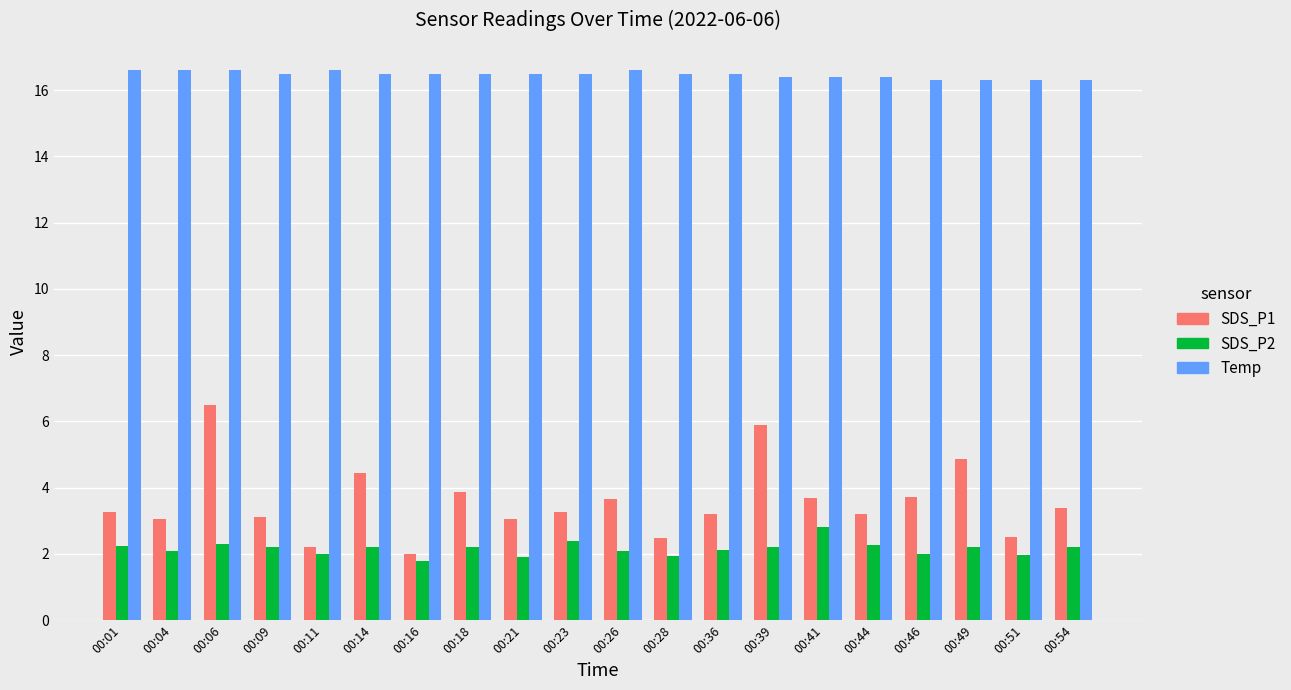

How many data points does each series have?

20